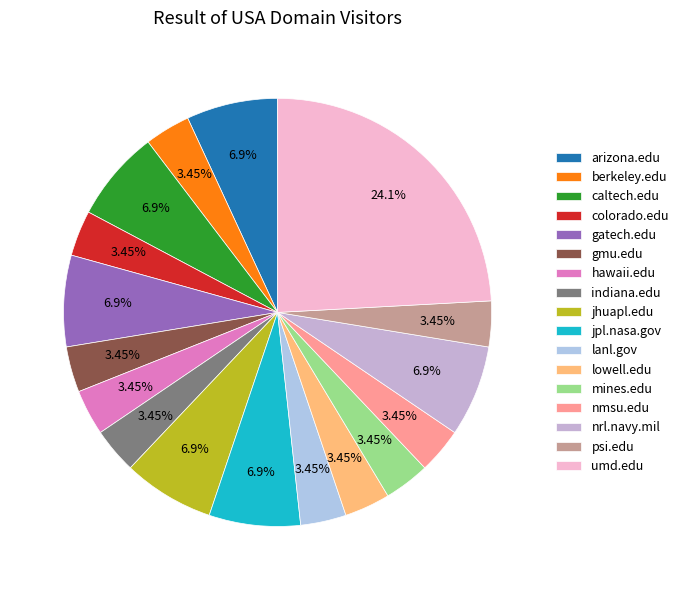

To the nearest percent, what is the difference between the arizona.edu and nmsu.edu slice percentages?

3%